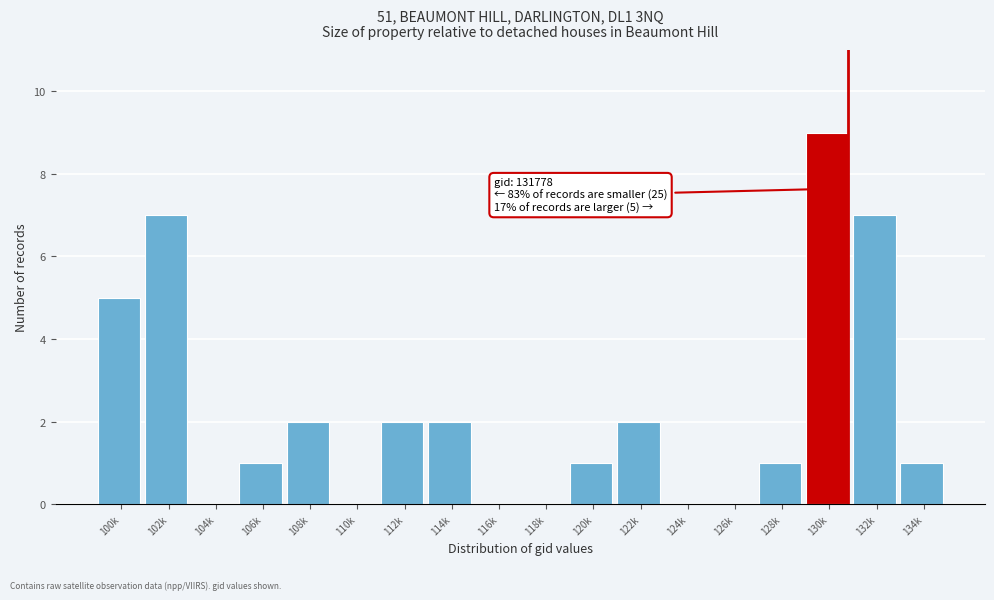

Reading left to right, transcribe all the data shown in this chart.

100k=5	102k=7	104k=0	106k=1	108k=2	110k=0	112k=2	114k=2	116k=0	118k=0	120k=1	122k=2	124k=0	126k=0	128k=1	130k=9	132k=7	134k=1